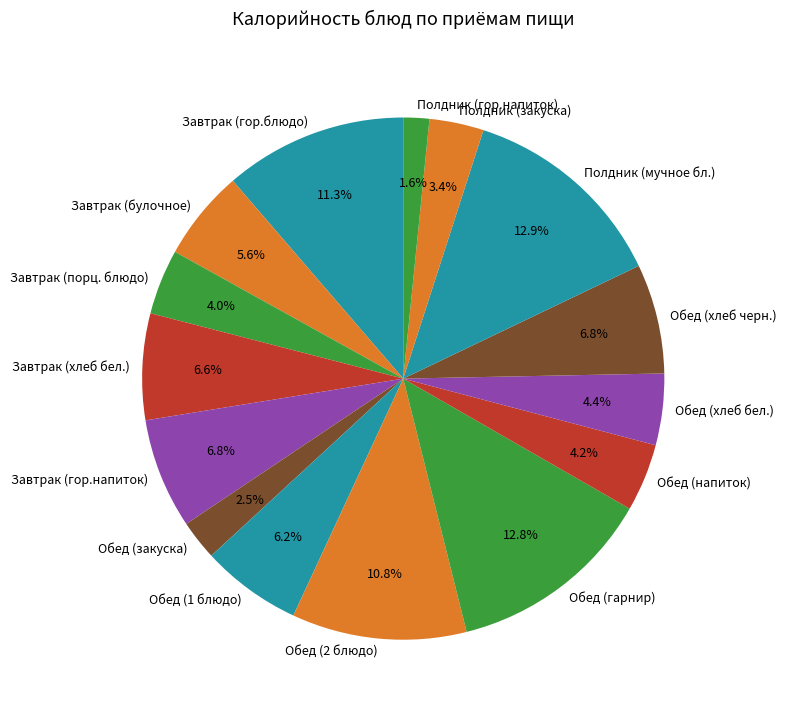

To the nearest percent, what is the difference between the largest and smallest slice percentages?

11%